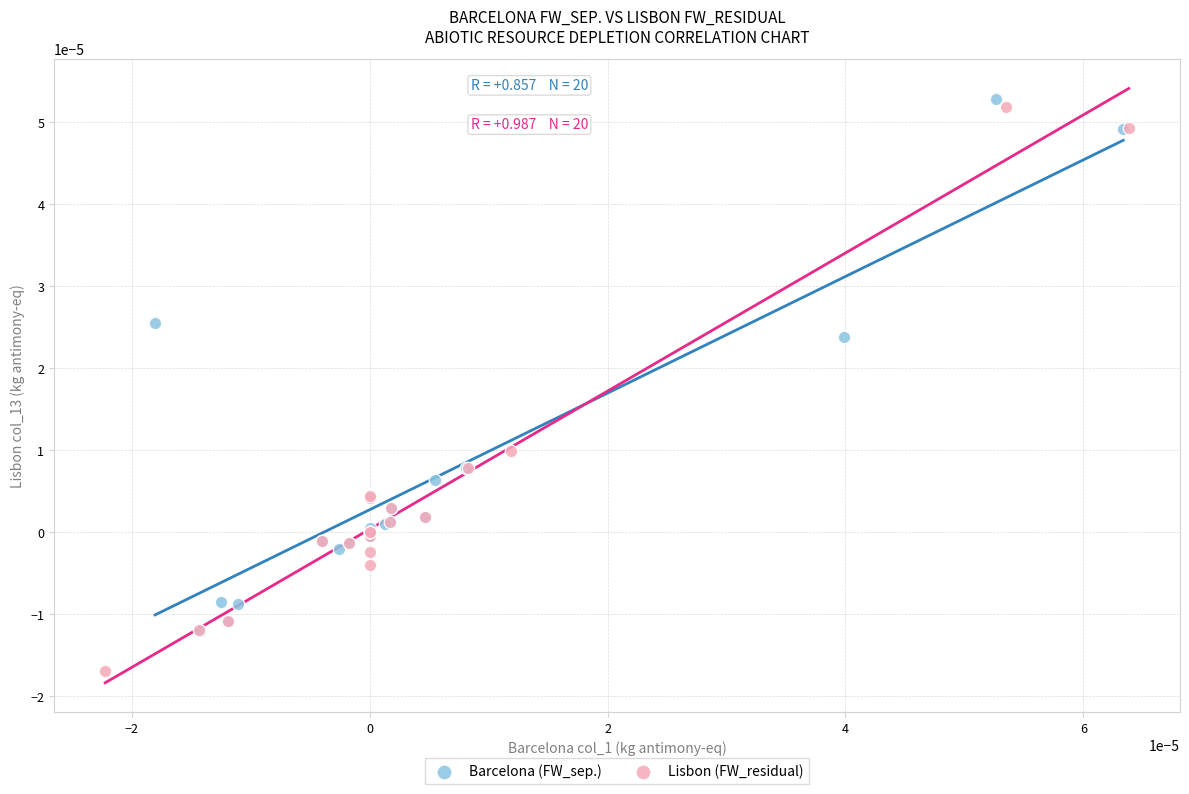

Which series has the widest spread of Y values?

Lisbon (FW_residual)